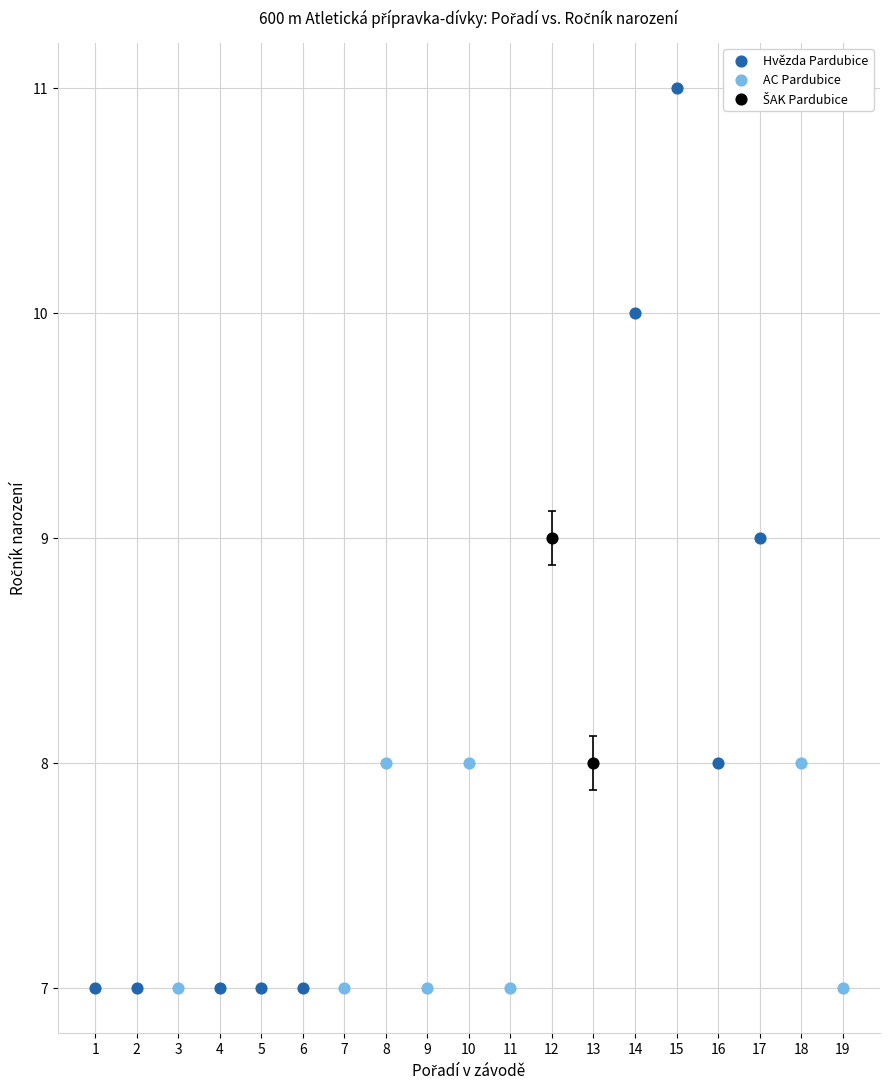

Which series reaches the maximum Y coordinate?

Hvězda Pardubice